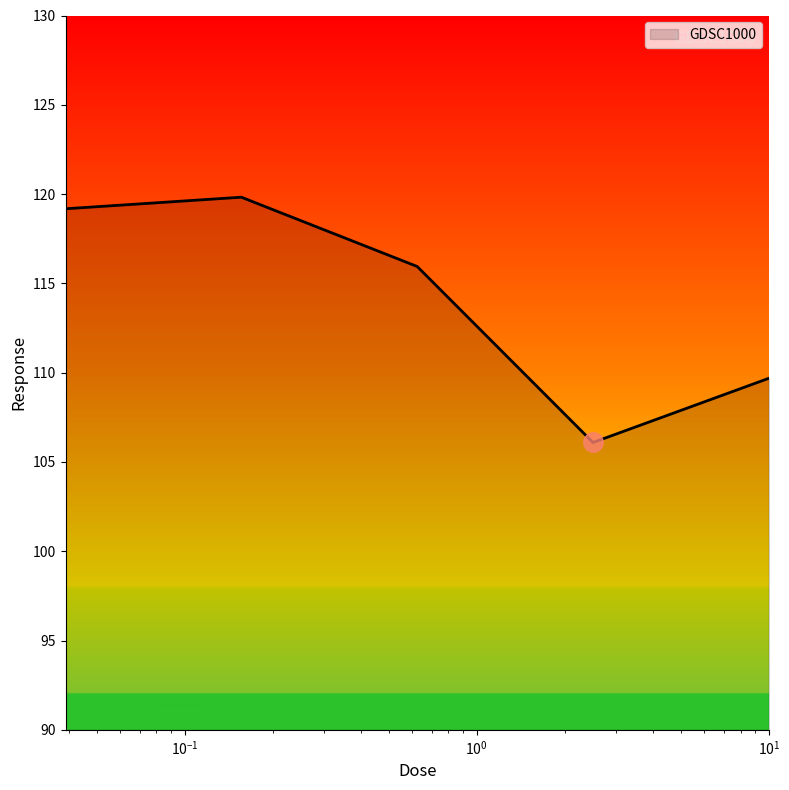

What is the difference between the second highest and second lowest values?

9.5